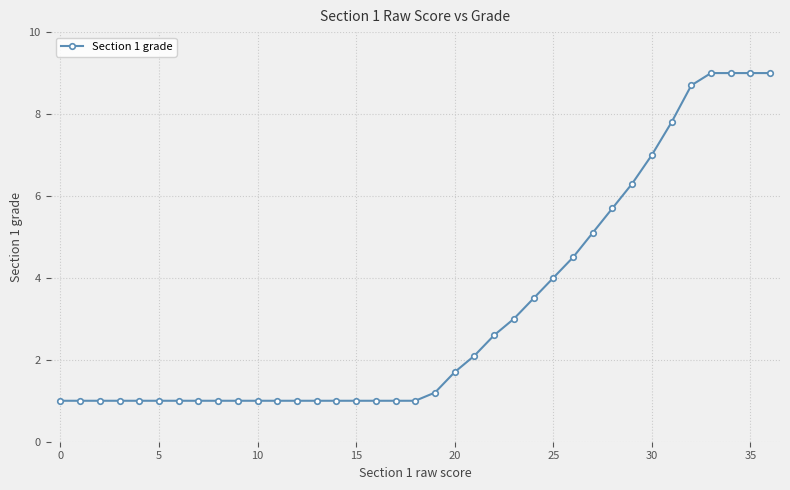

What is the average value?

3.2